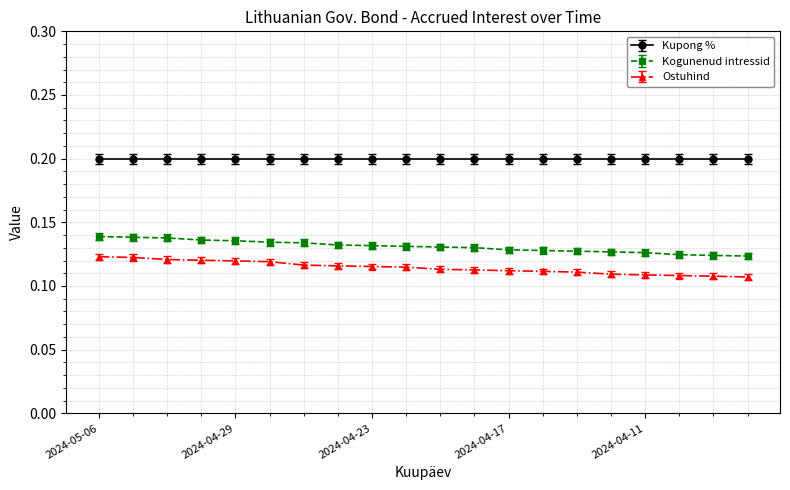

Which series has the largest total across all categories?

Kupong %